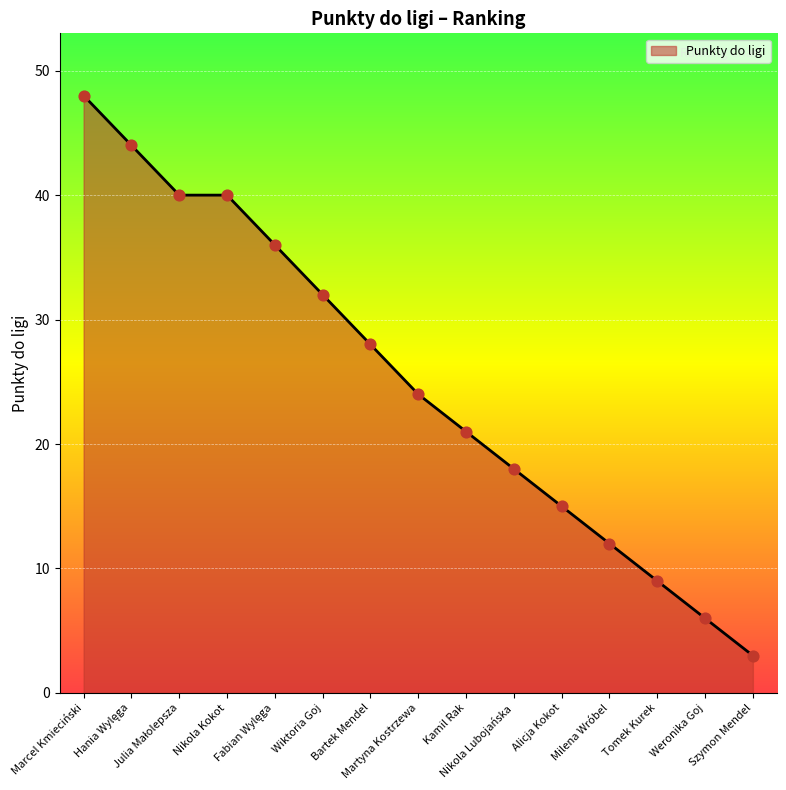

What is the smallest value displayed?

3